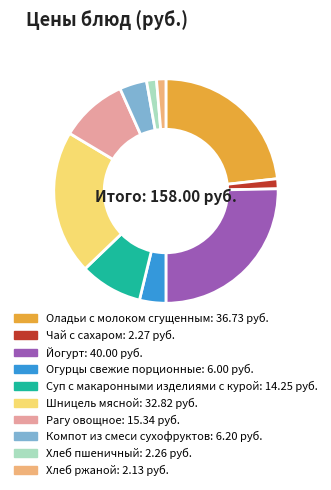

Is the sum of Шницель мясной and Рагу овощное greater than half?

No